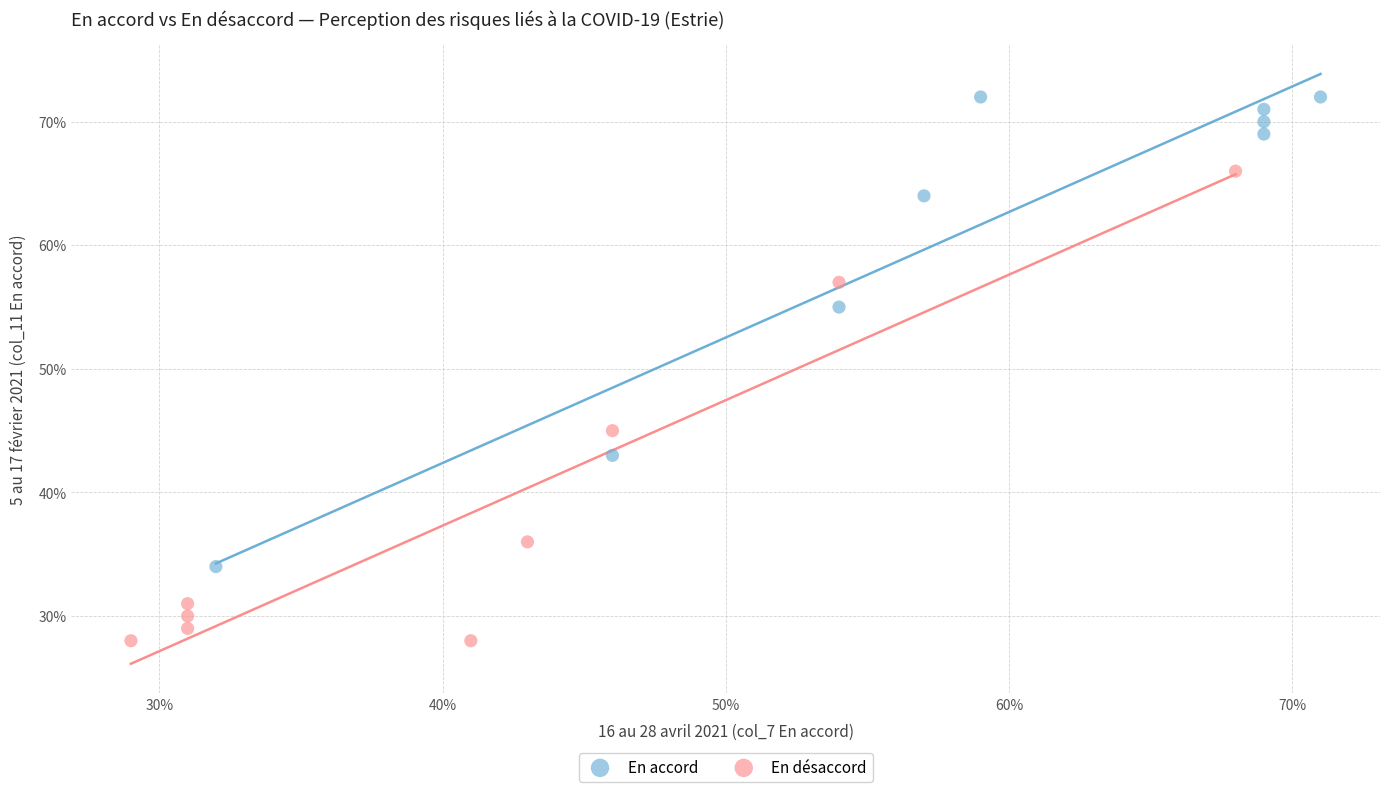

Which series contains the highest Y value?

En accord